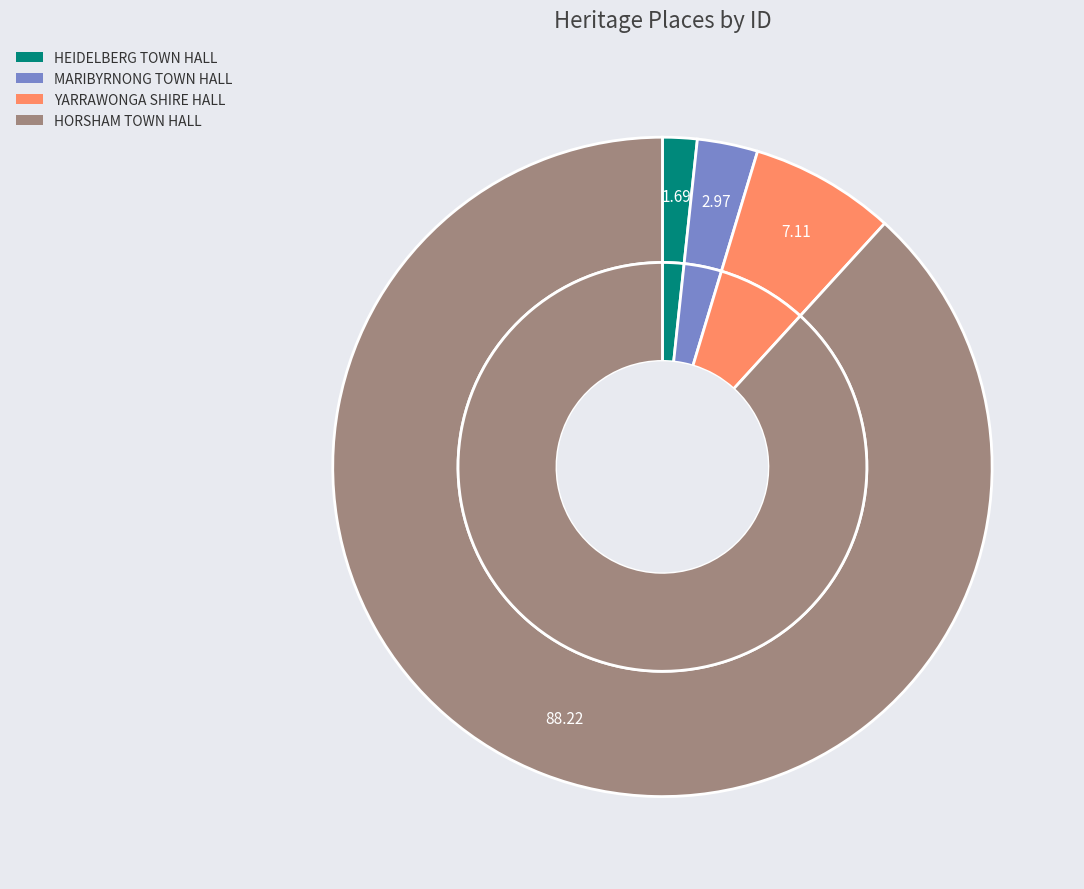

What is the majority slice?

HORSHAM TOWN HALL